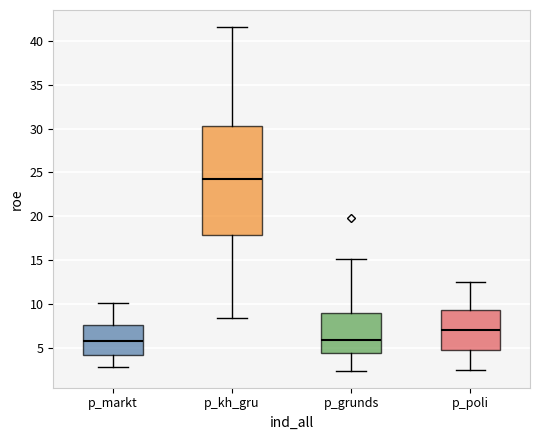

Which box is the tallest, from its lower edge to its upper edge?

p_kh_gru